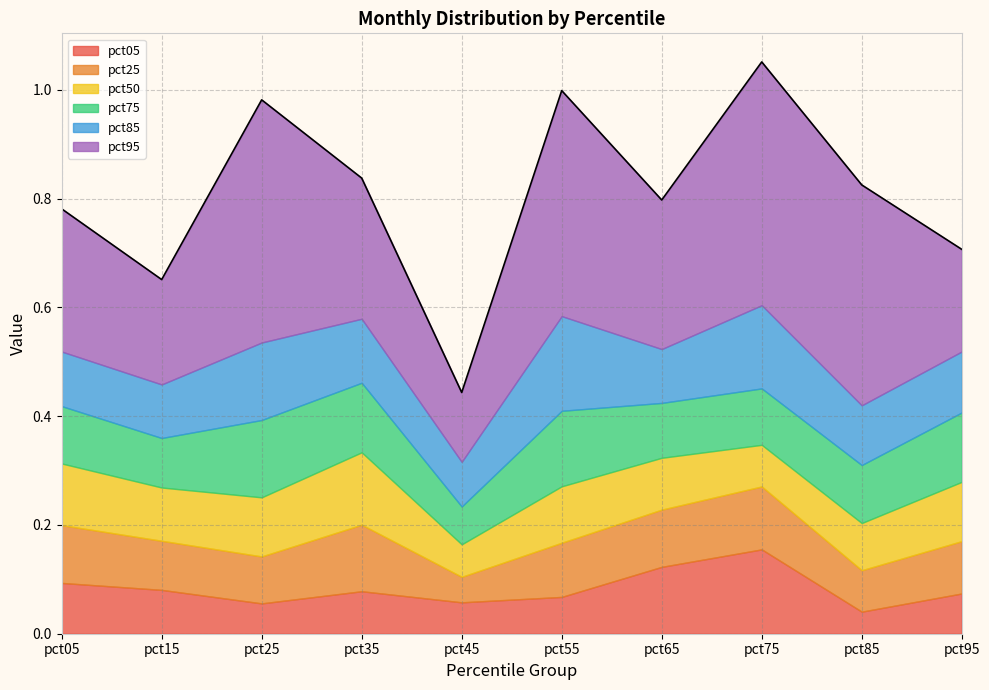

What value does the pct95 series have at pct35?

0.3